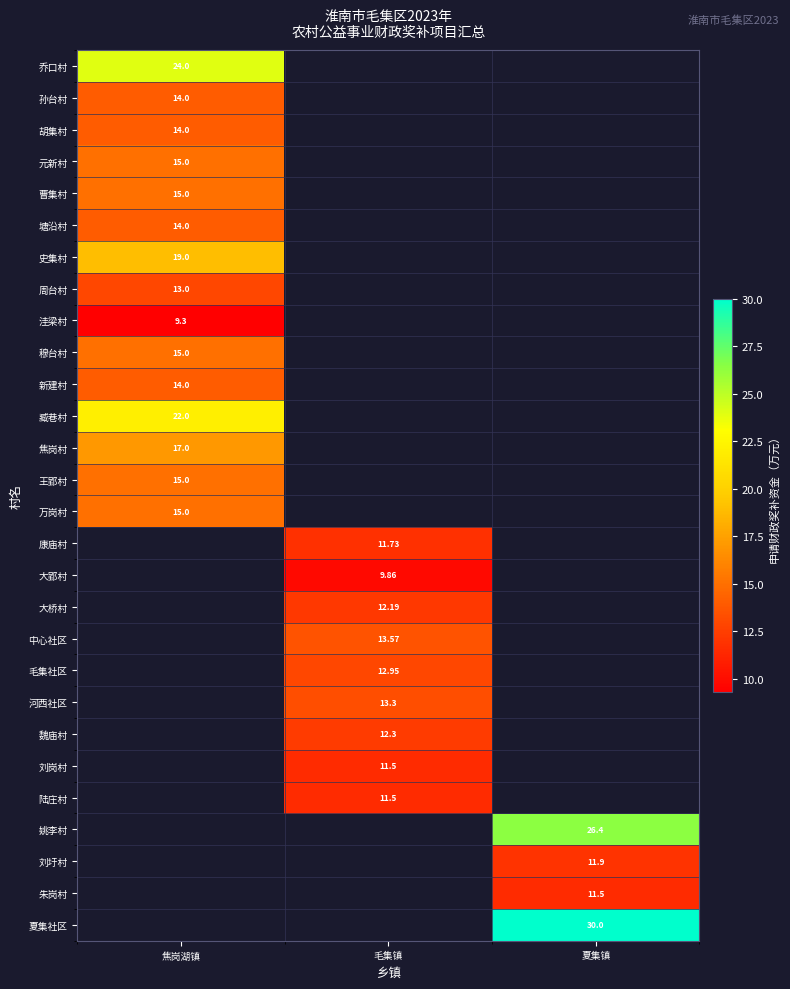

Is it true that 王郢村 equals 15.0 at 焦岗湖镇?

True